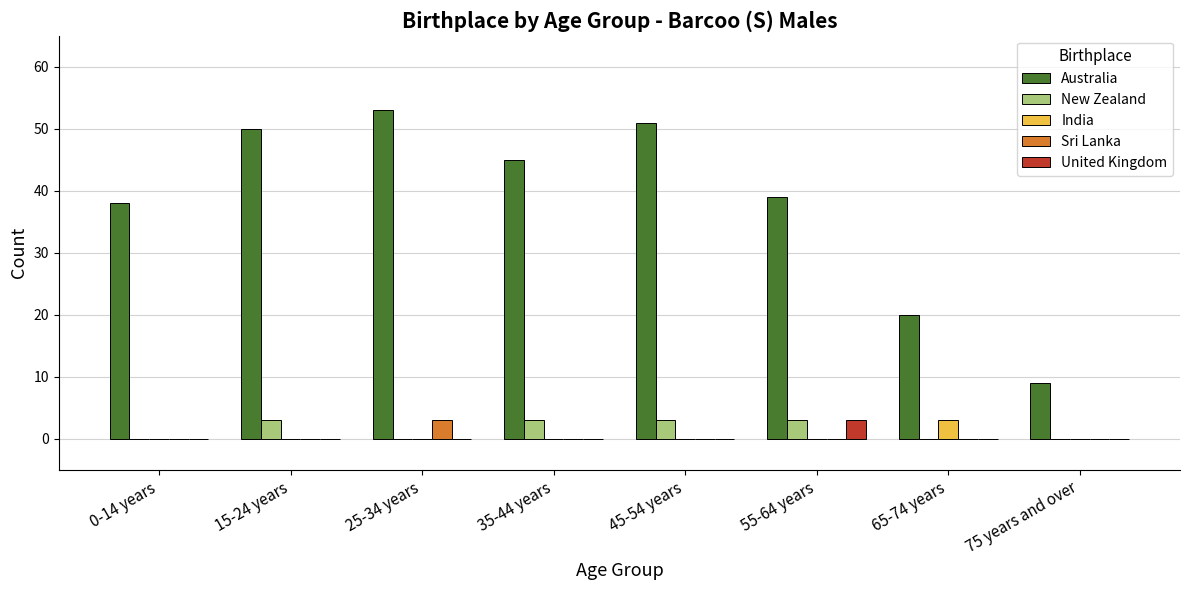

Between 55-64 years and 75 years and over, which series saw the biggest shift?

Australia